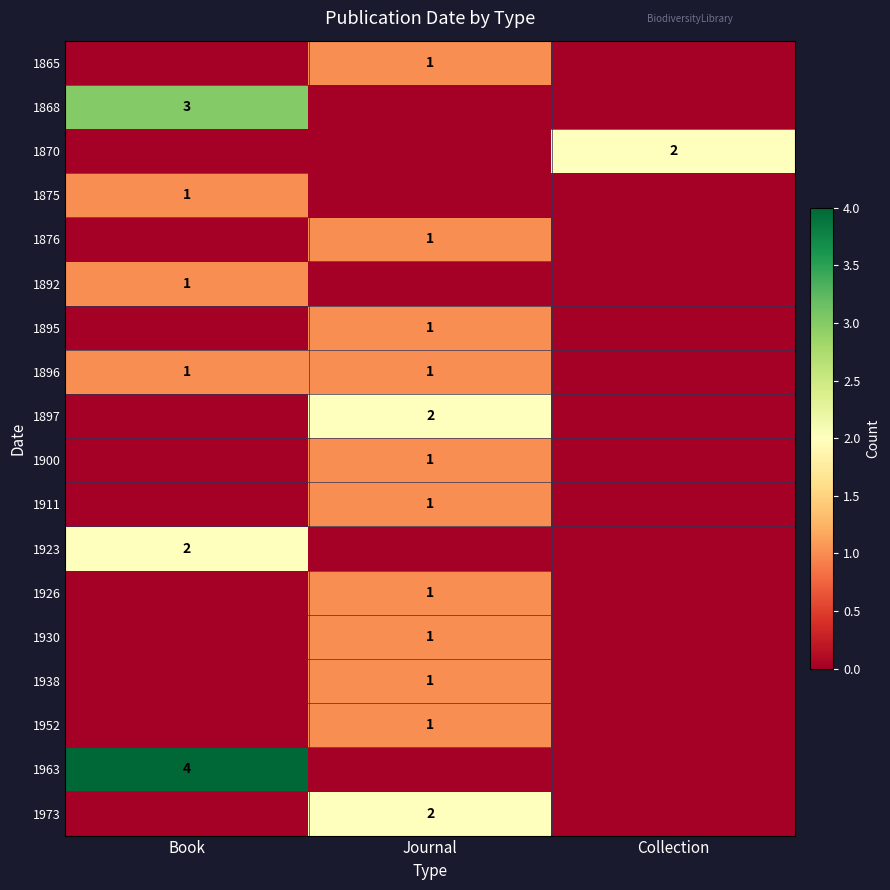

The value of 1926 at Journal is 1. True or false?

True